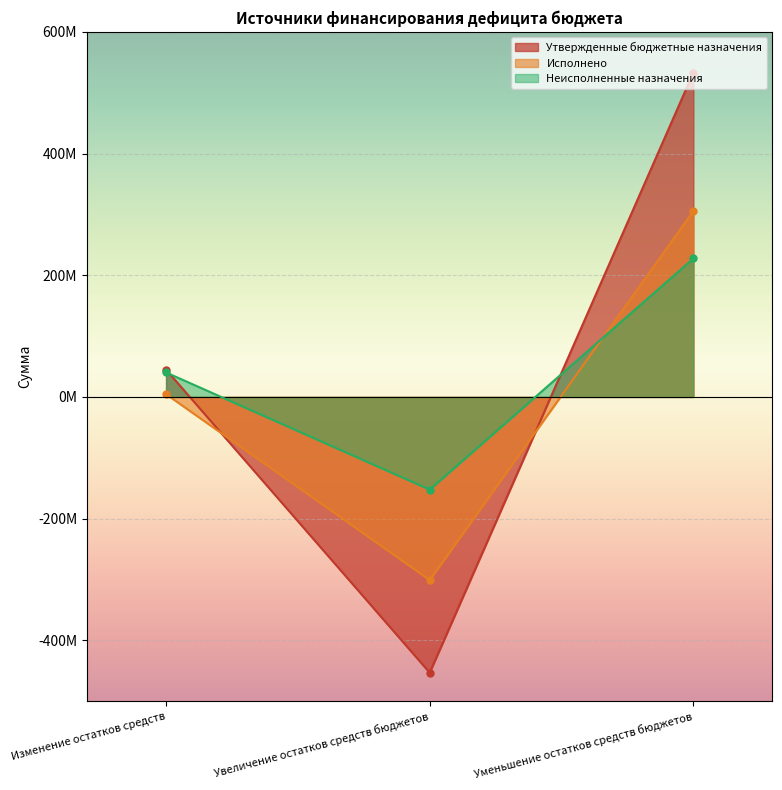

Is it true that Неисполненные назначения equals 227529707.5 at Уменьшение остатков средств бюджетов?

True